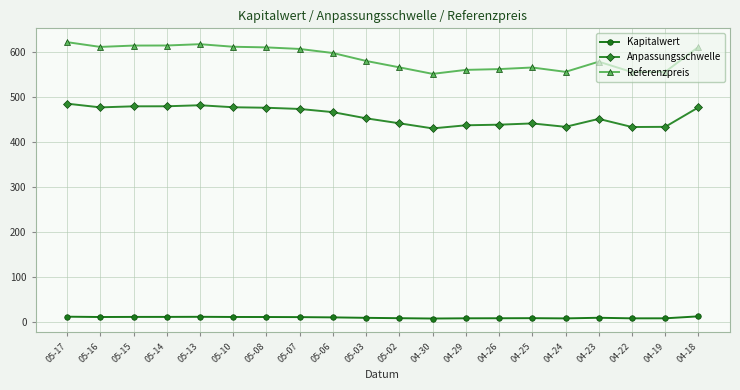

True or false: Anpassungsschwelle and Kapitalwert cross at least once.

False